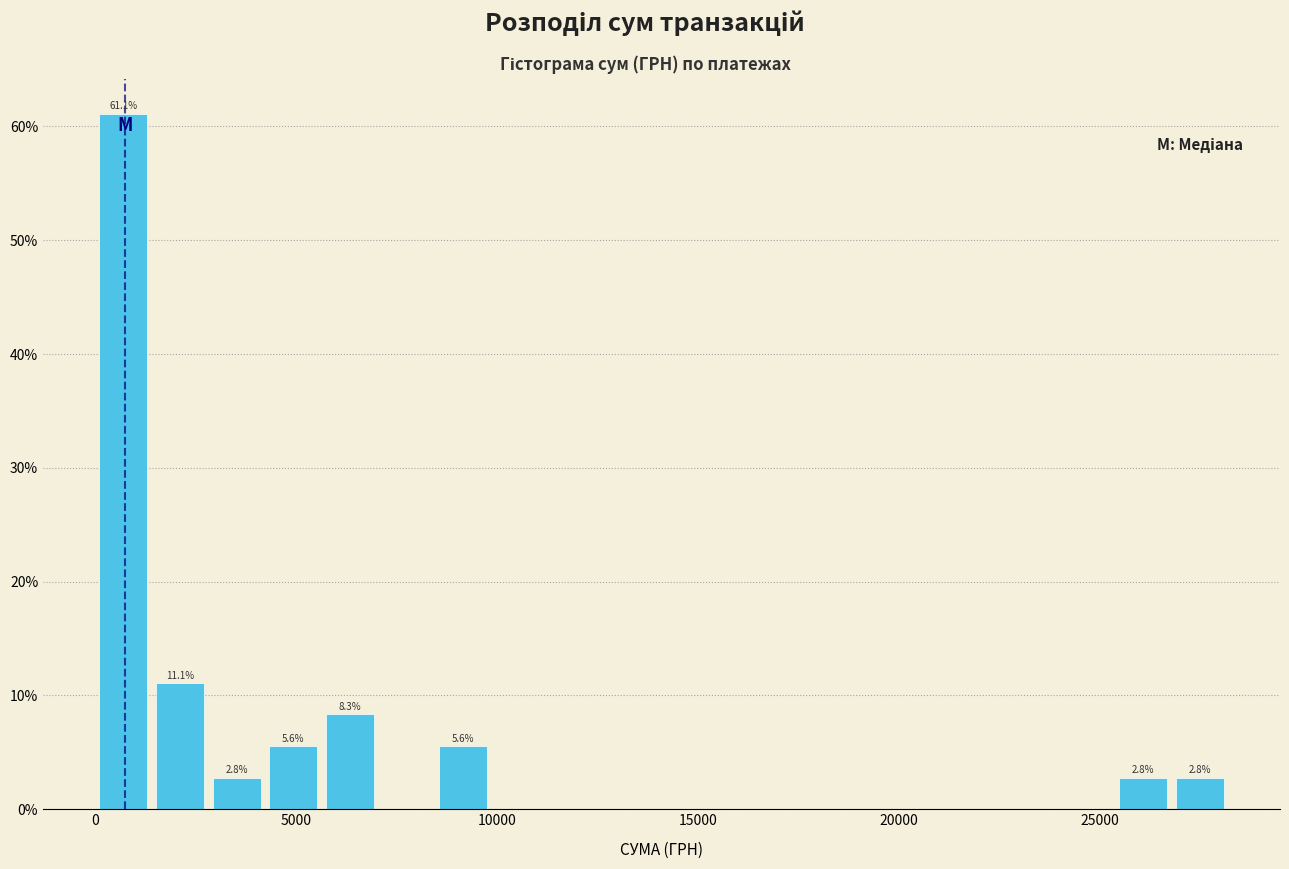

Around what value on the x-axis is the tallest bar? Give the approximate position of its centre, as read against the axis.

500